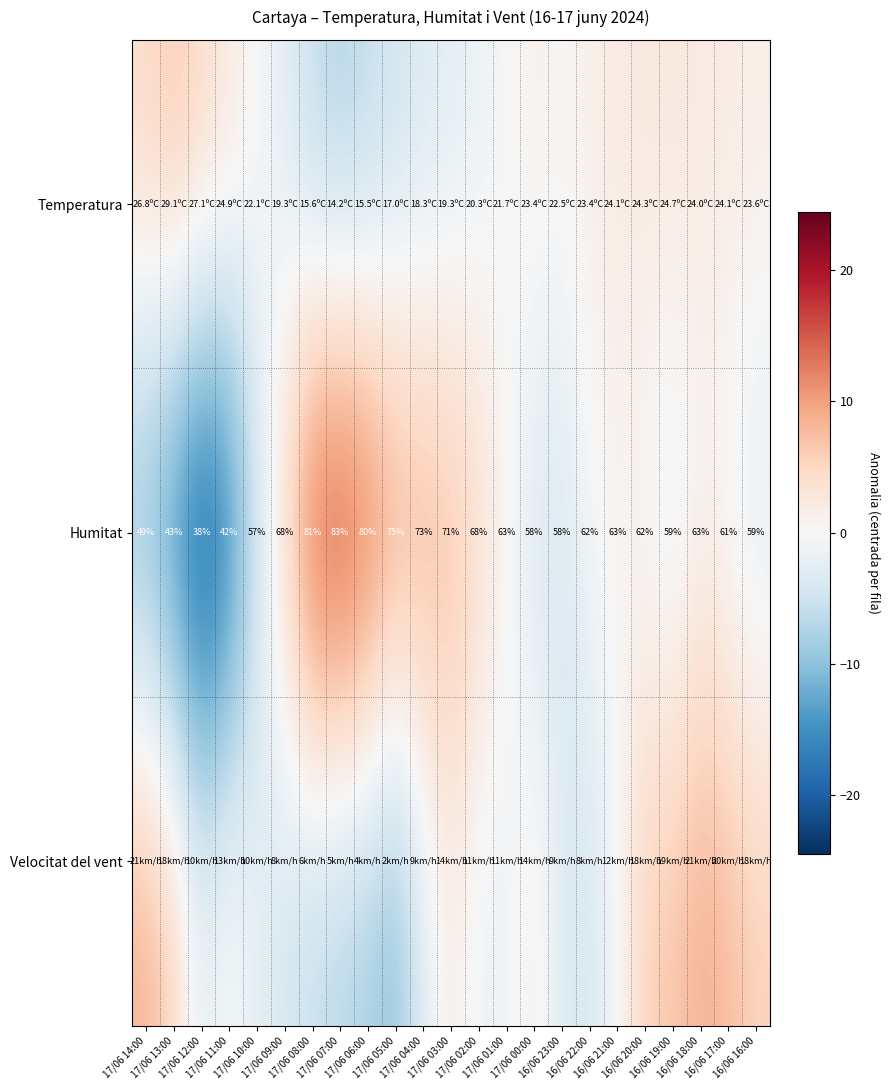

How many data points in Humitat are less than 62?

10